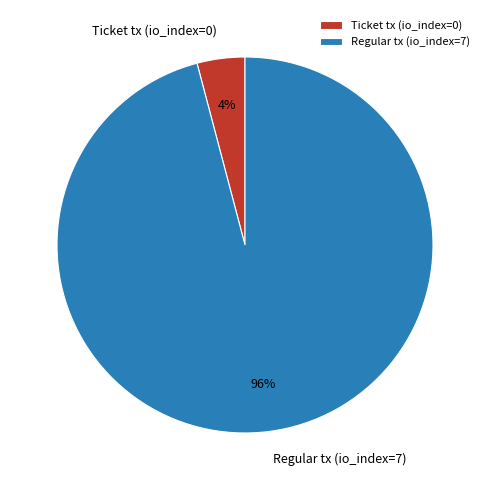

Which category accounts for the majority?

Regular tx (io_index=7)